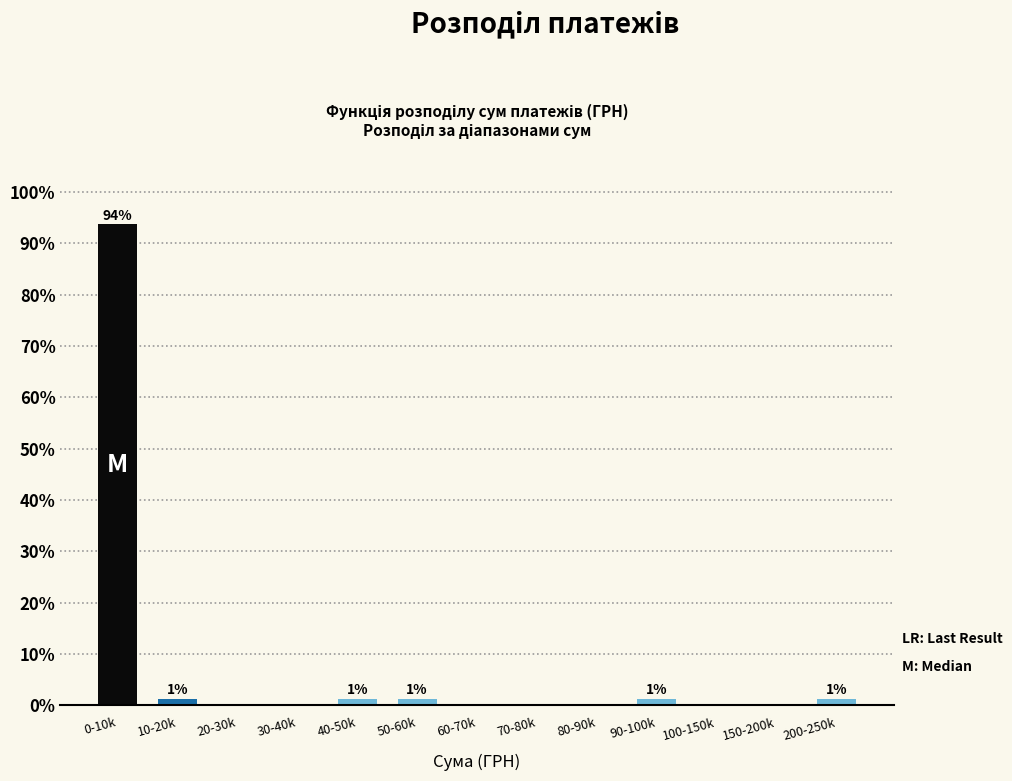

Reading right to left, list all the values displayed in this chart.

200-250k=1.3	150-200k=0.0	100-150k=0.0	90-100k=1.3	80-90k=0.0	70-80k=0.0	60-70k=0.0	50-60k=1.3	40-50k=1.3	30-40k=0.0	20-30k=0.0	10-20k=1.3	0-10k=93.7